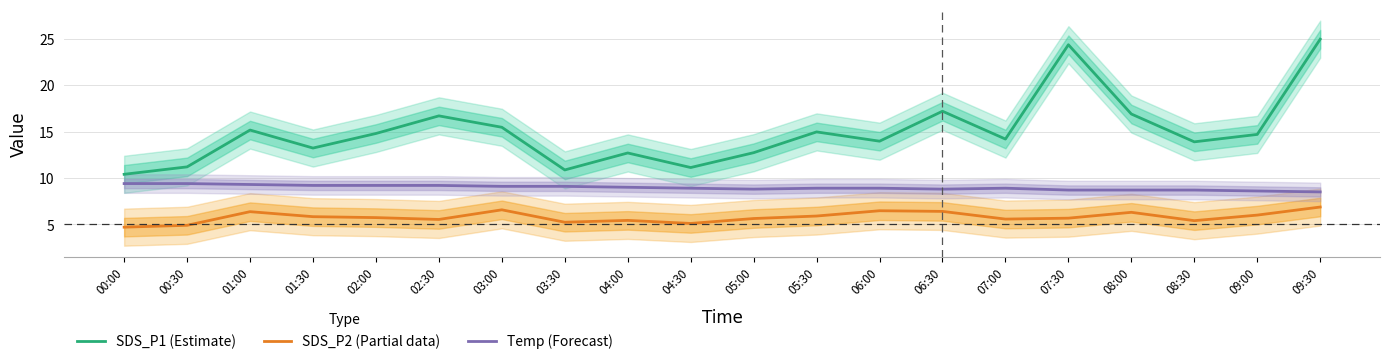

How many series are shown in this chart?

3